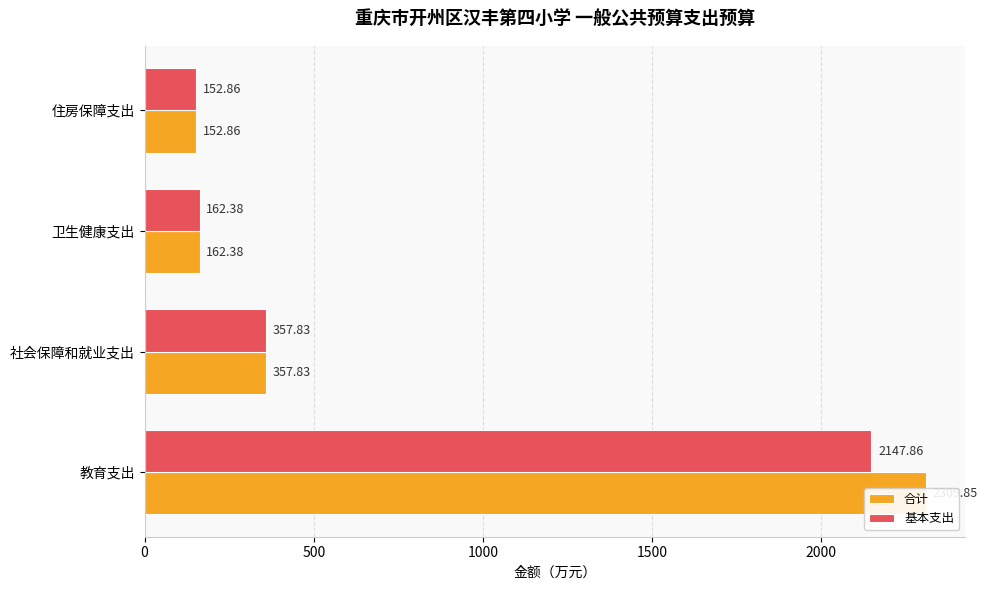

How many series are shown in this chart?

2